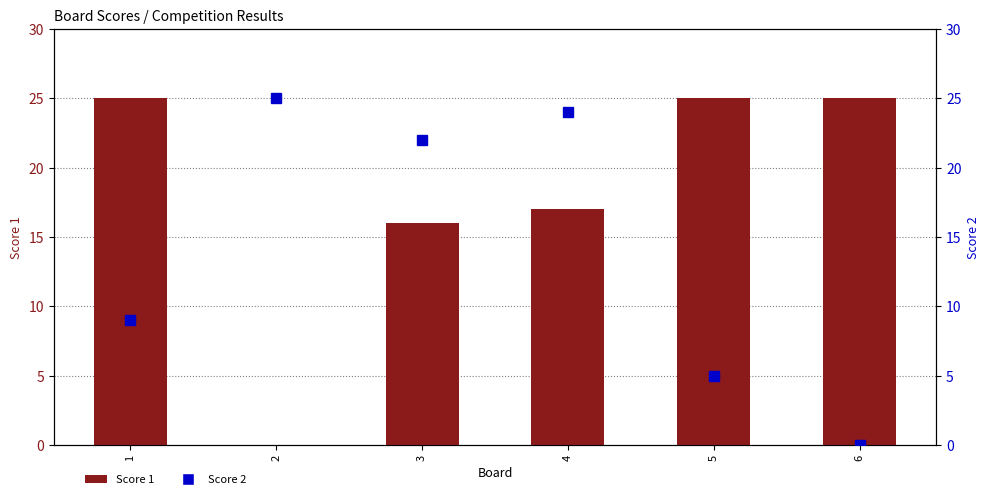

Which category has the highest value across all series?

1